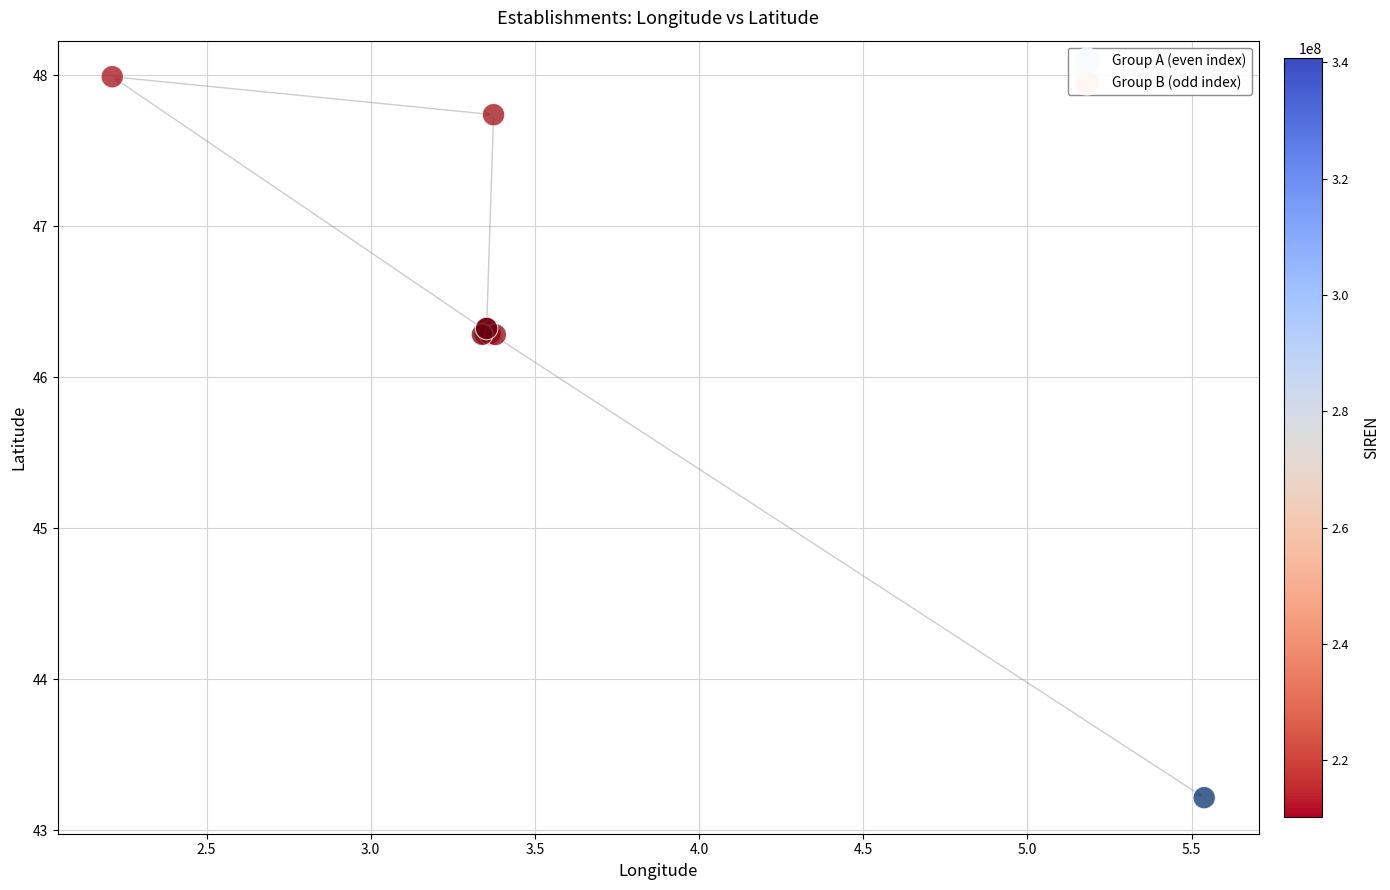

Which series has the widest spread of Y values?

Group A (even index)